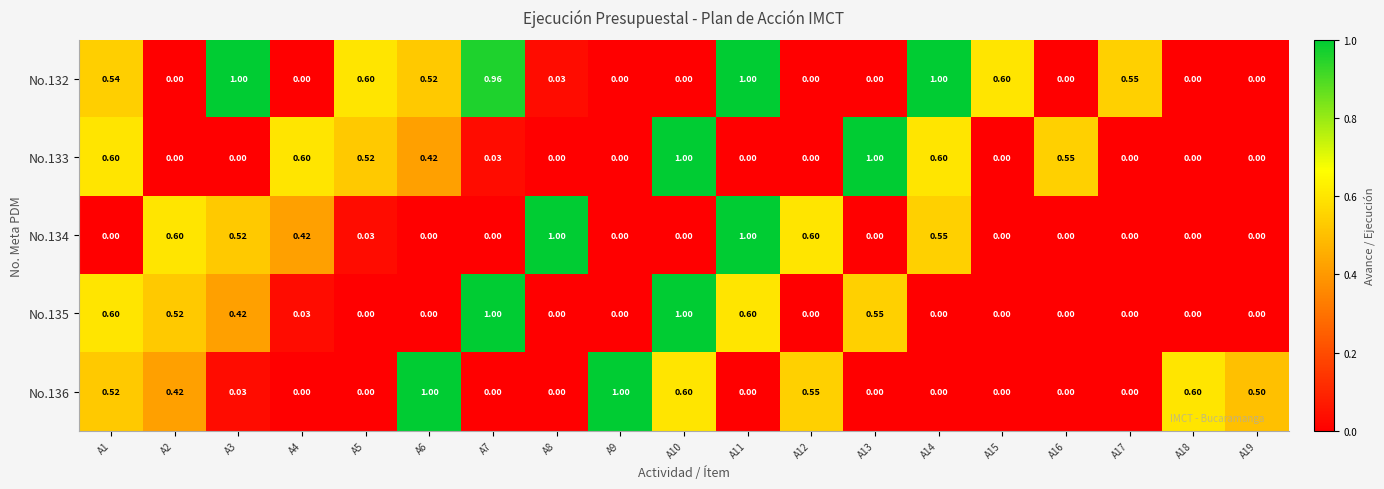

Is the value of No.133 at A6 greater than the value of No.134 at A10?

Yes